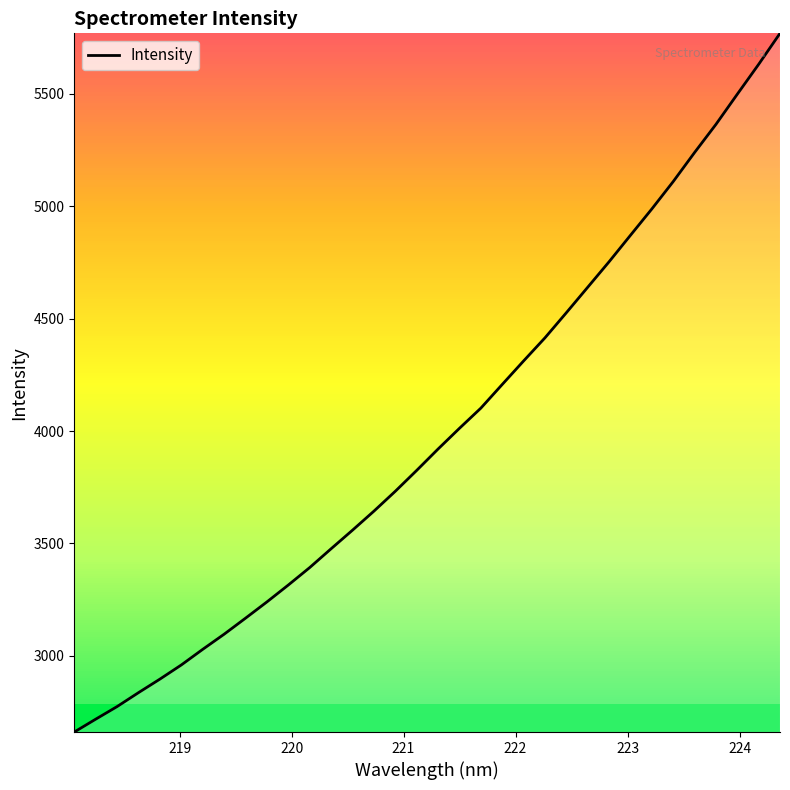

True or false: the data has more than 2 interior local peaks.

False